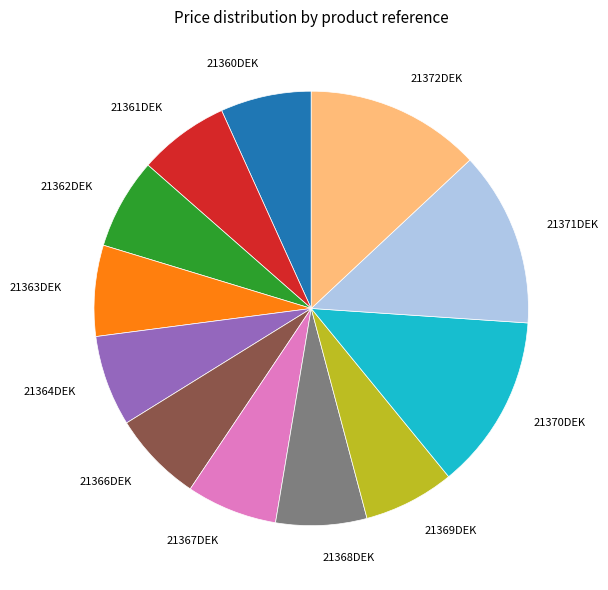

True or false: 21363DEK accounts for 7% of the total.

True